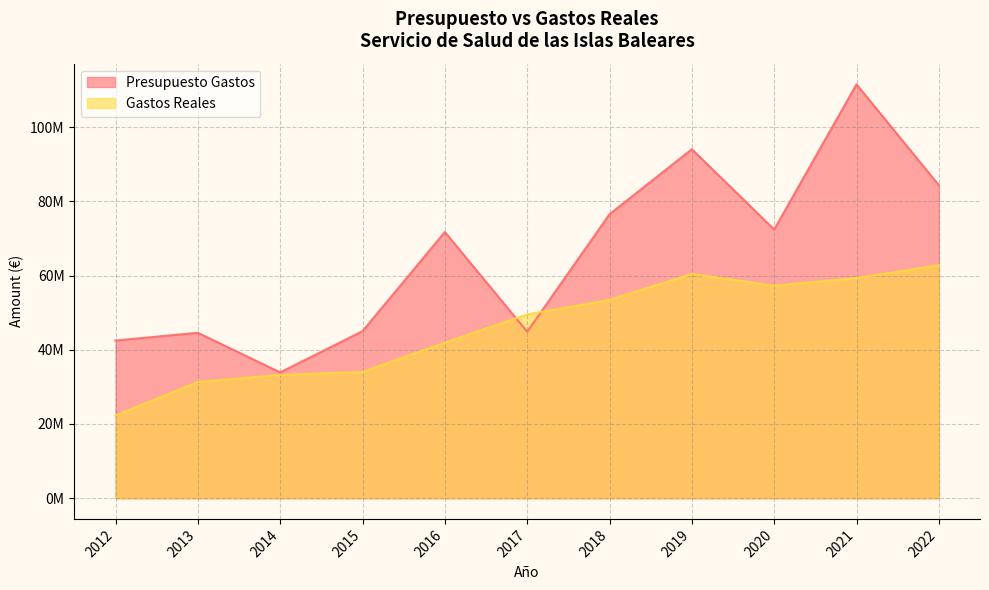

Which series has the largest total across all categories?

Presupuesto Gastos